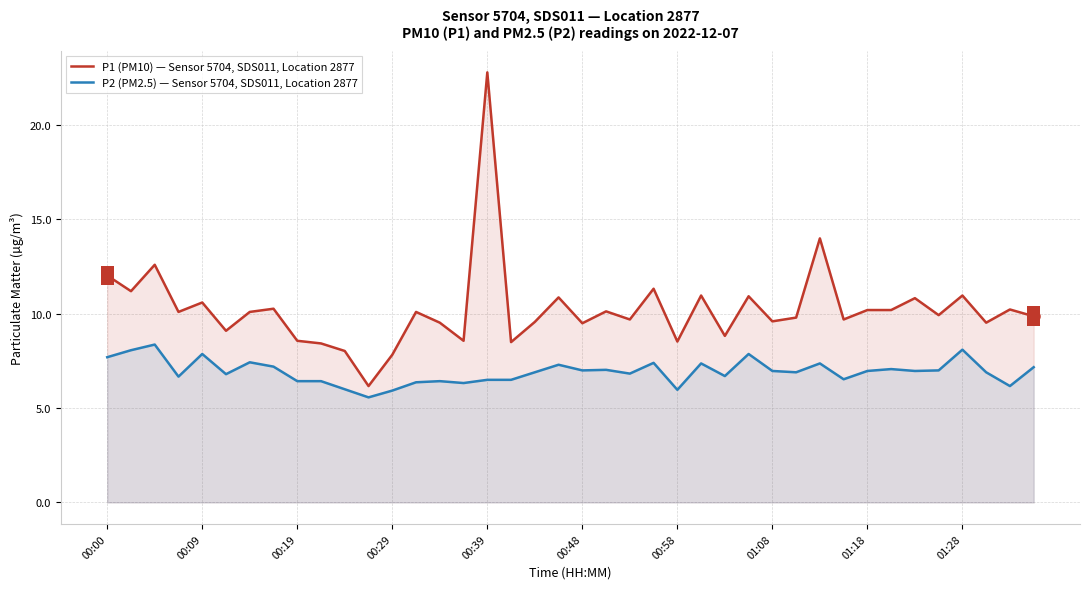

How many interior local peaks does the P2 (PM2.5) — Sensor 5704, SDS011, Location 2877 series have?

12